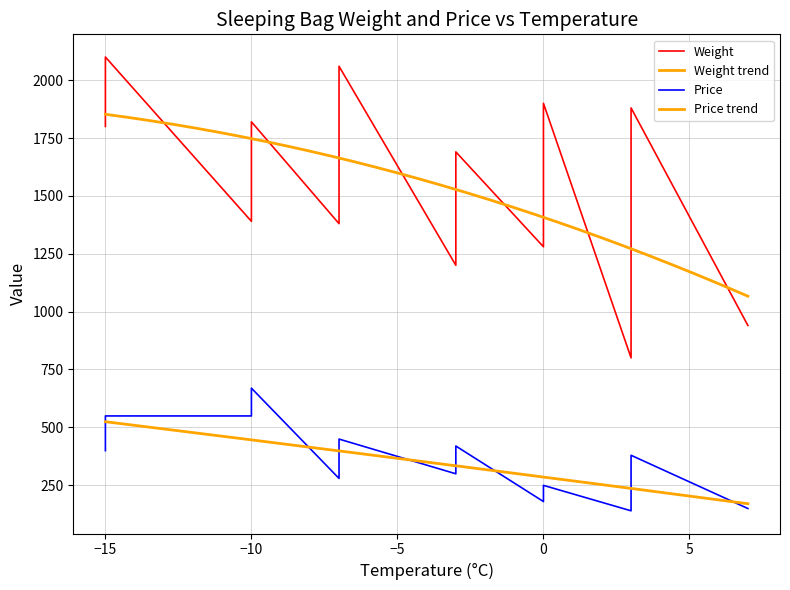

The Weight series shows 553 at 11. True or false?

False